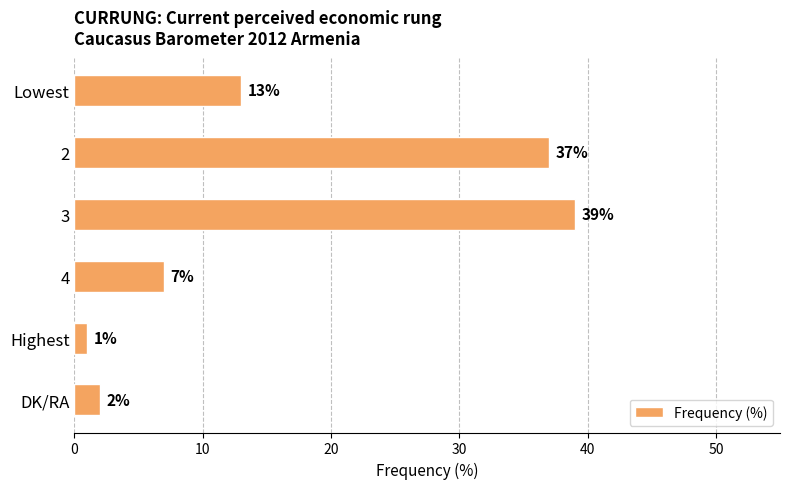

How many data points does each series have?

6